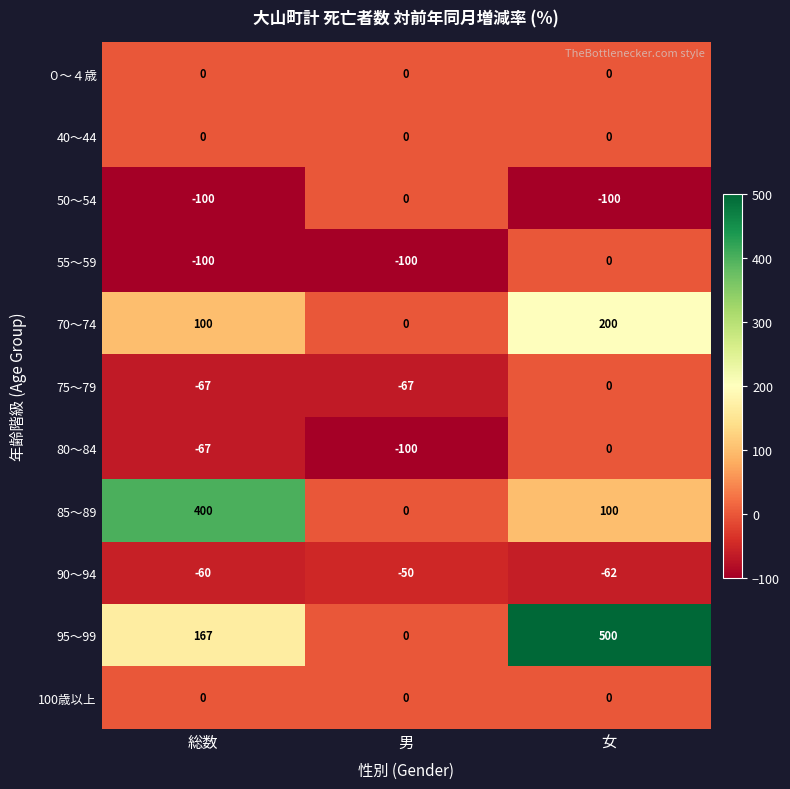

How many distinct data groups are displayed?

11